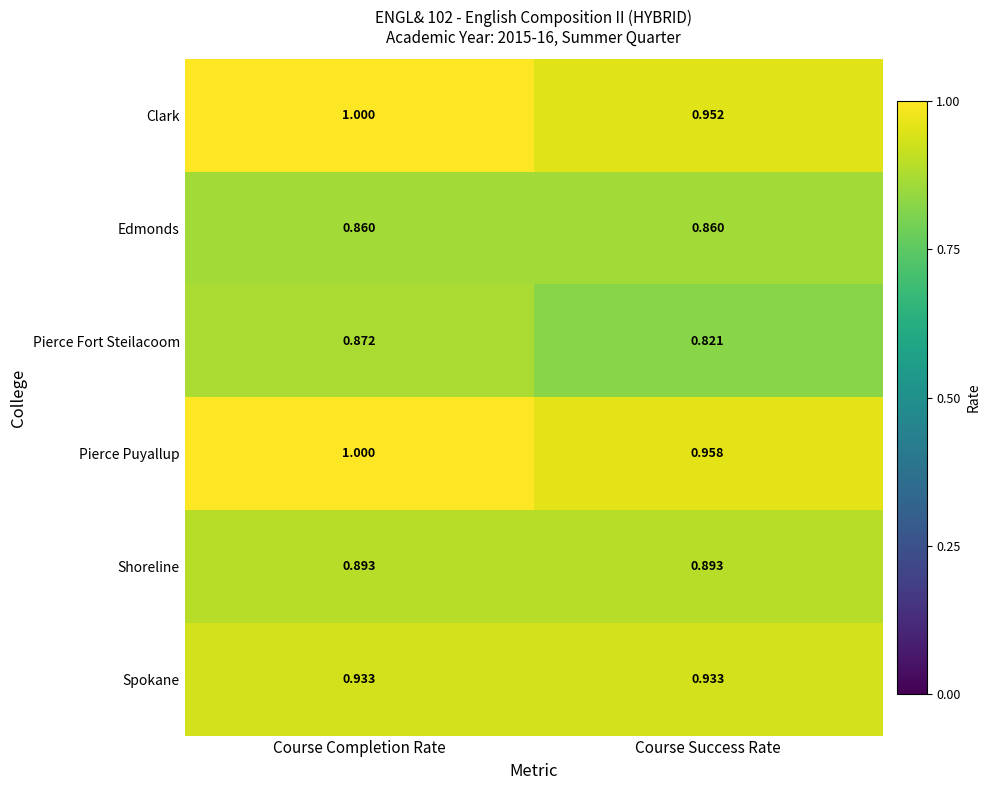

Which label corresponds to the smallest value in the chart?

Course Success Rate